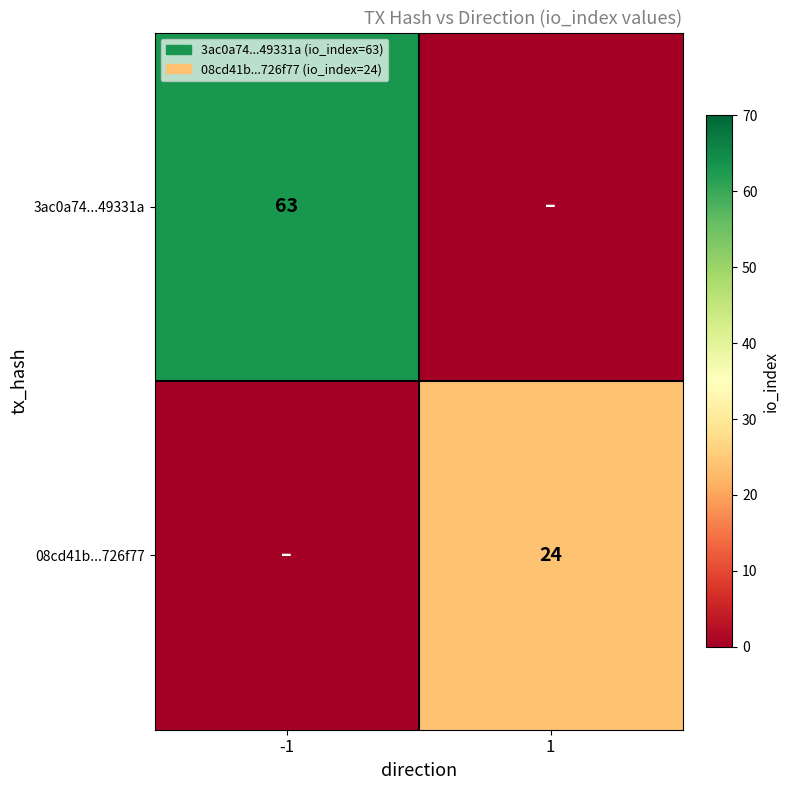

Which label corresponds to the largest value in the chart?

-1